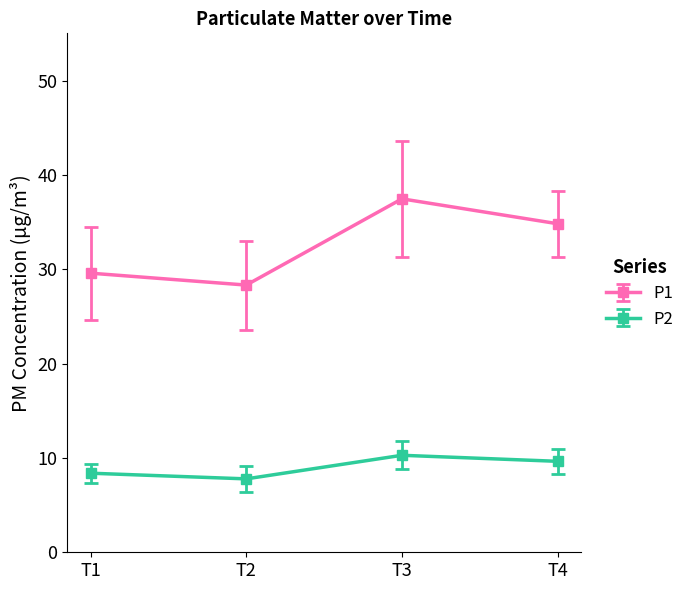

Reading right to left, extract all data points from this chart.

P1: T4=34.8	T3=37.5	T2=28.3	T1=29.6
P2: T4=9.6	T3=10.3	T2=7.8	T1=8.4